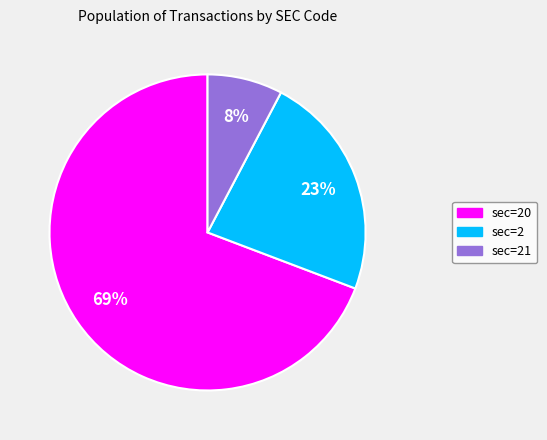

To the nearest percent, what is the average slice percentage?

33%